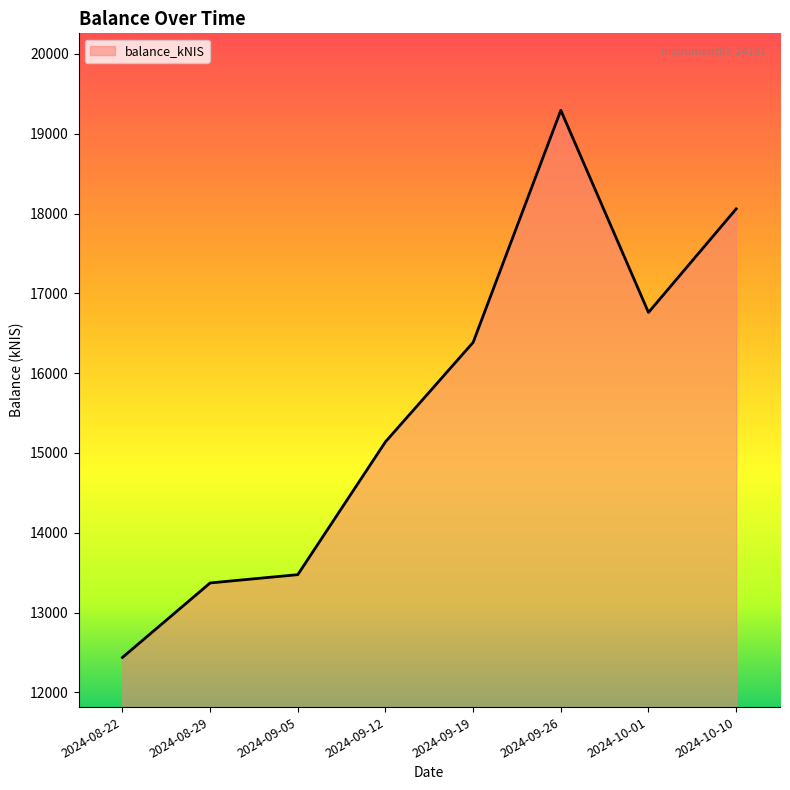

How many values exceed 16385?

4